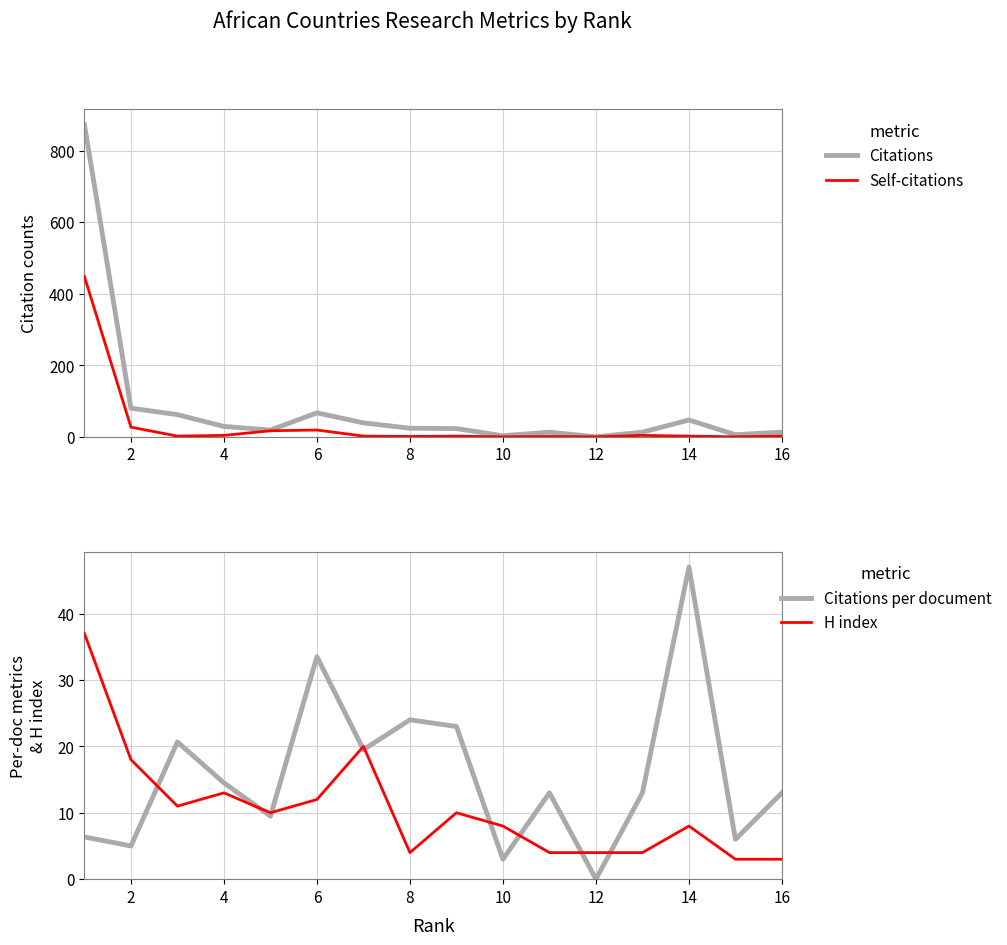

What is the maximum value for Self-citations?

448